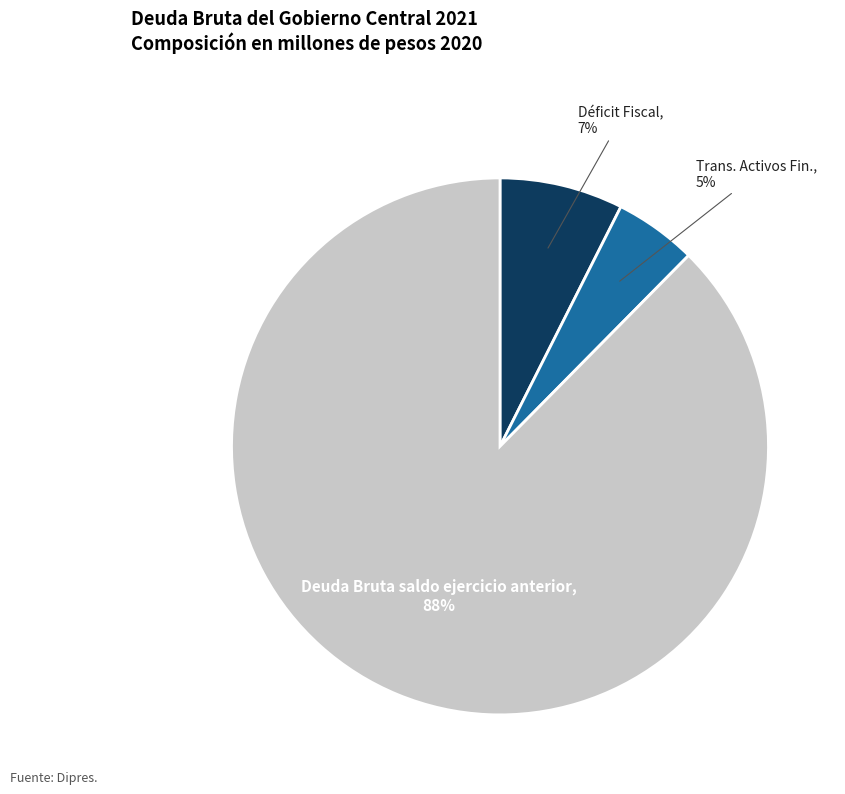

To the nearest percent, what is the average slice percentage?

33%